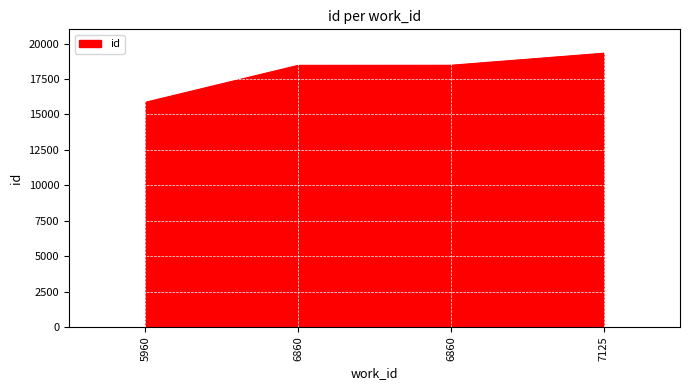

Count the number of data series in this chart.

1